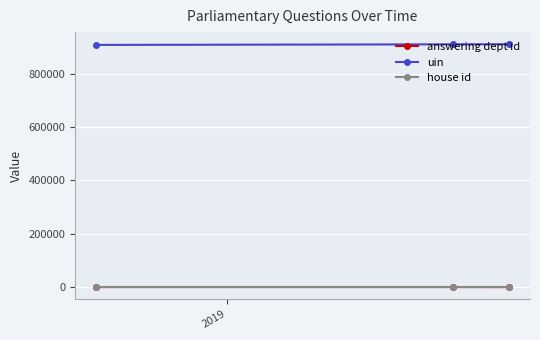

What is the maximum value shown in the chart?

910148